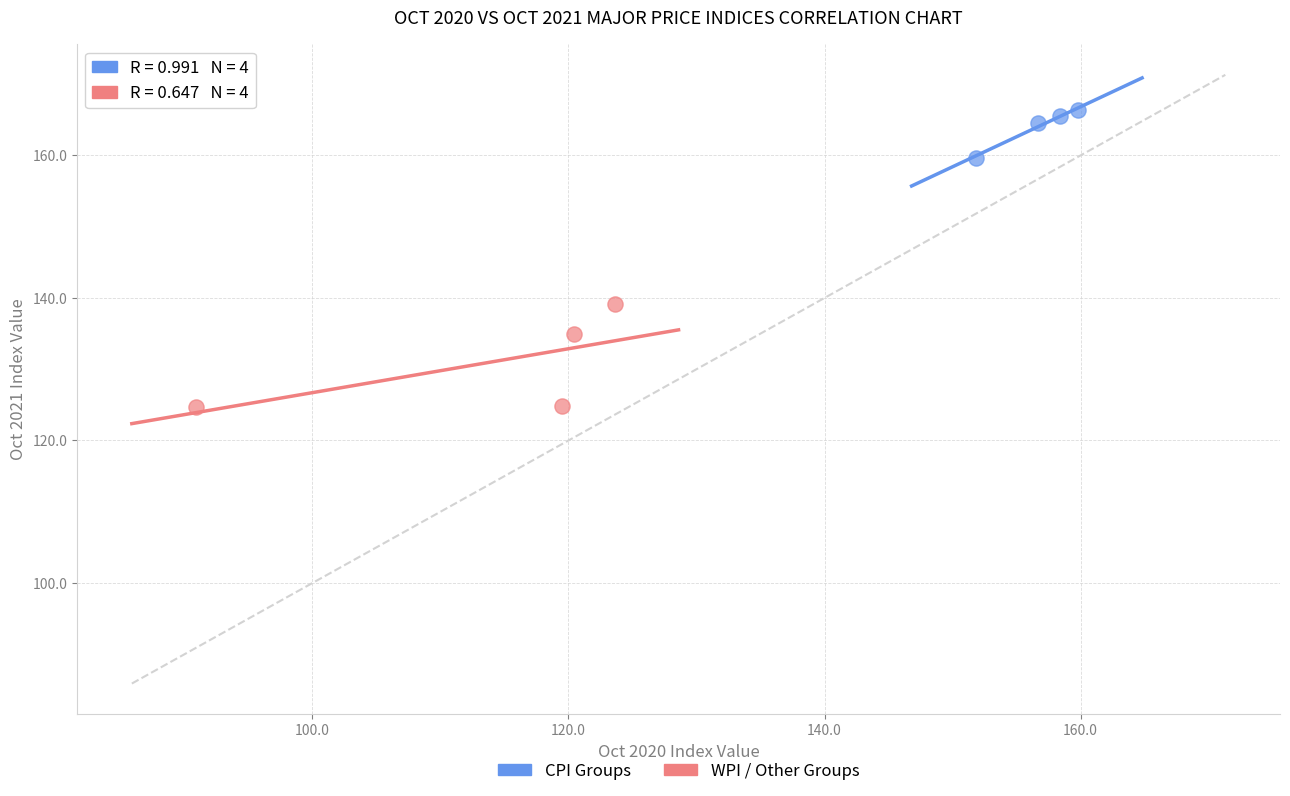

Which series reaches the maximum Y coordinate?

CPI Groups